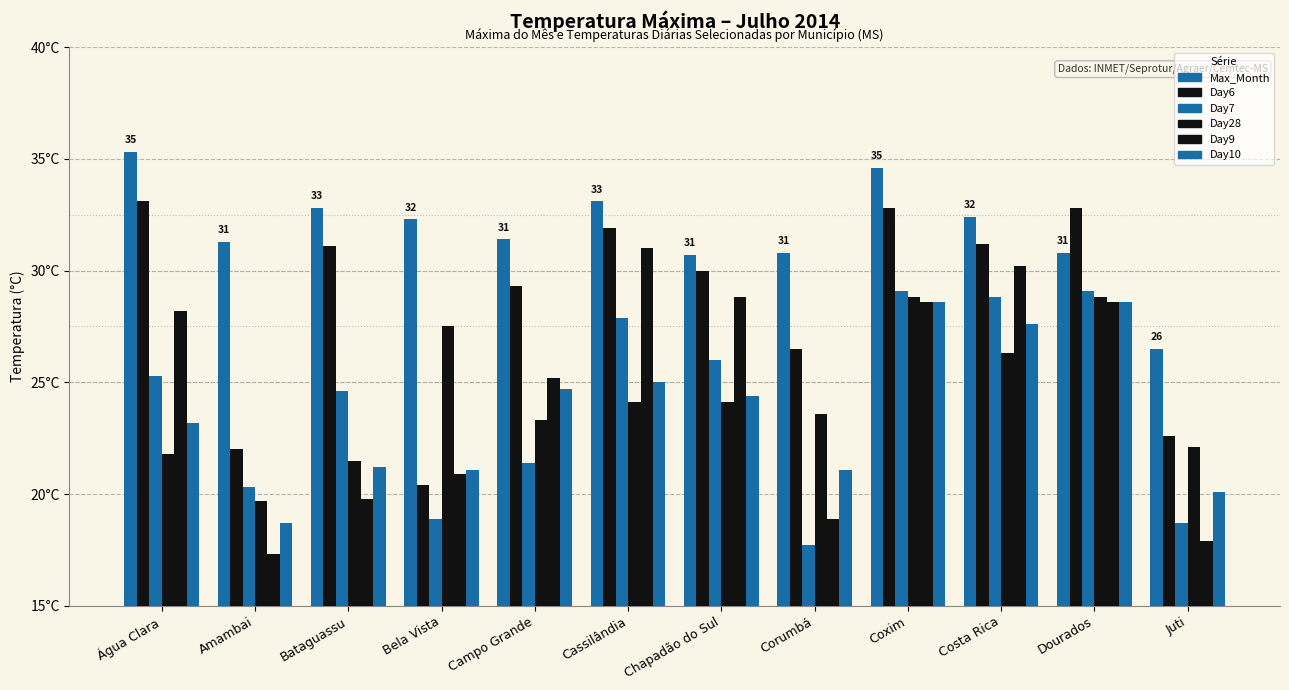

Are the bars grouped side by side (vs. stacked)?

Yes